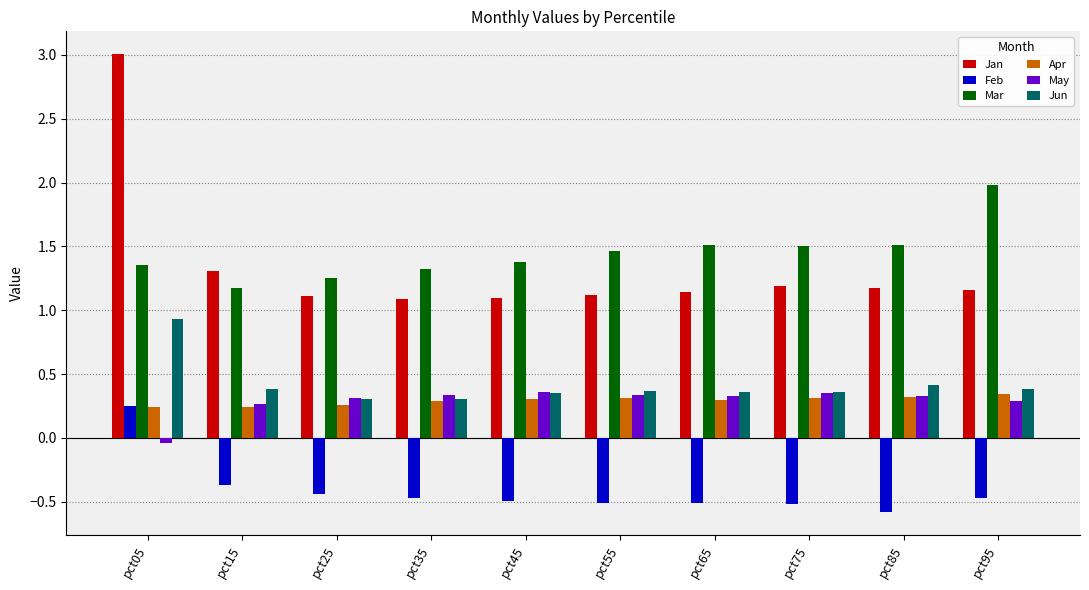

How many groups of bars are there?

10